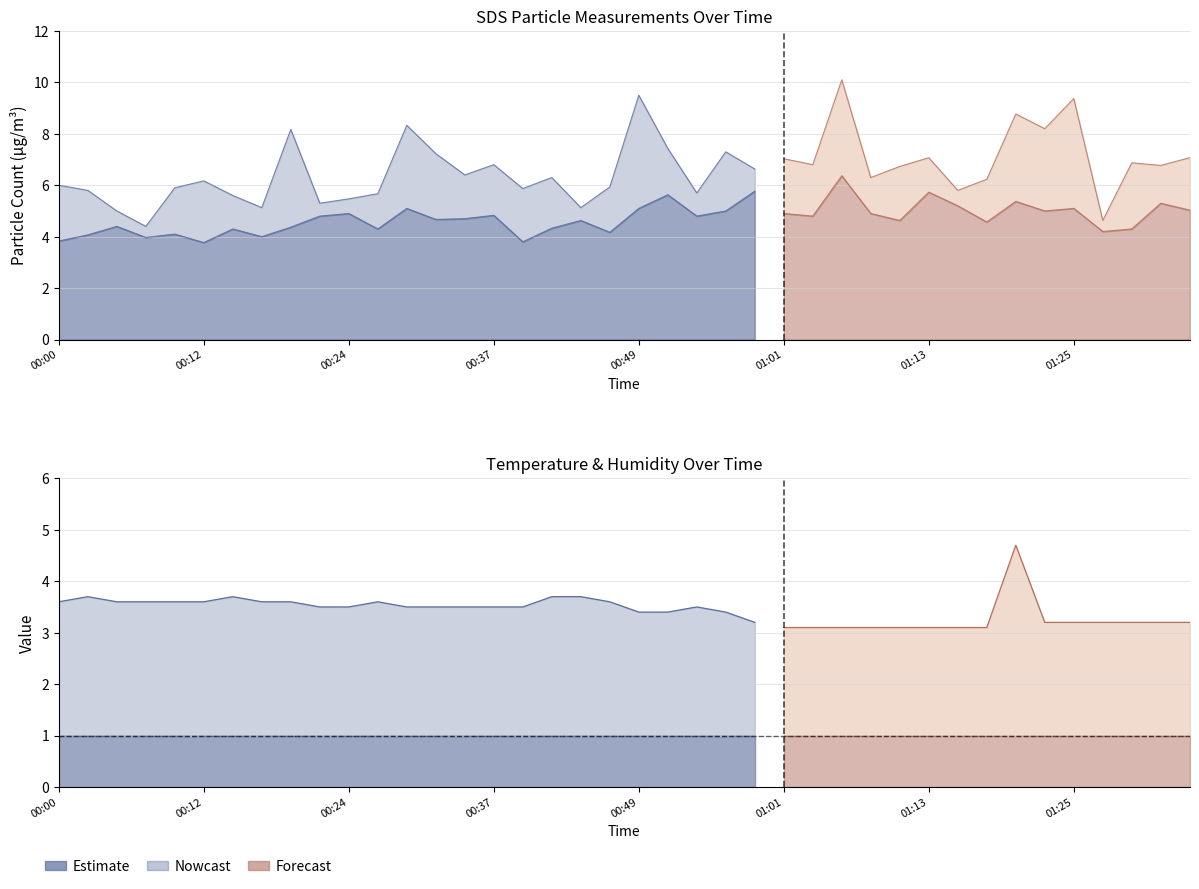

Is it true that SDS_P1 equals 11.2 at 01:01?

False